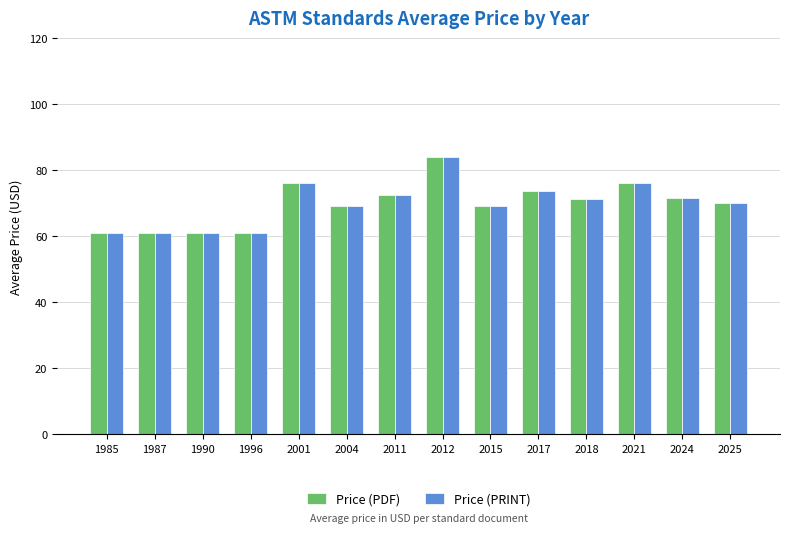

True or false: Price (PDF) has a value of 90.0 at 1990.

False